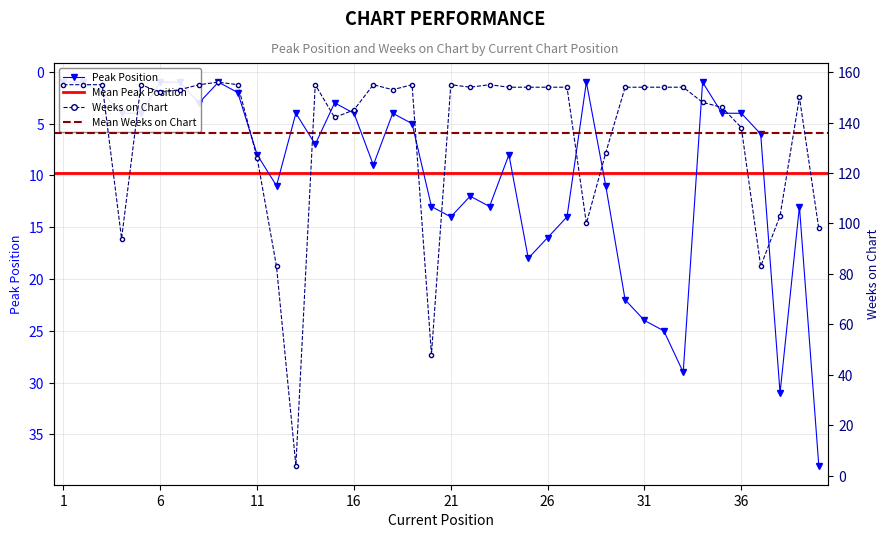

List the labels in order of Peak Position value, largest first.

40, 38, 33, 32, 31, 30, 25, 26, 21, 27, 20, 23, 39, 22, 12, 29, 17, 11, 24, 14, 37, 19, 4, 5, 13, 16, 18, 35, 36, 8, 15, 3, 10, 1, 2, 6, 7, 9, 28, 34